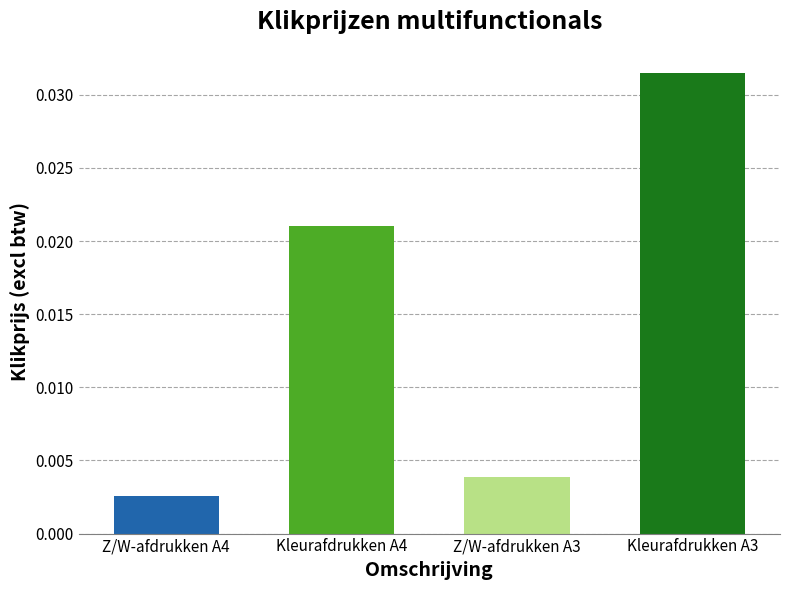

At which category does the chart reach its peak across all series?

Kleurafdrukken A3